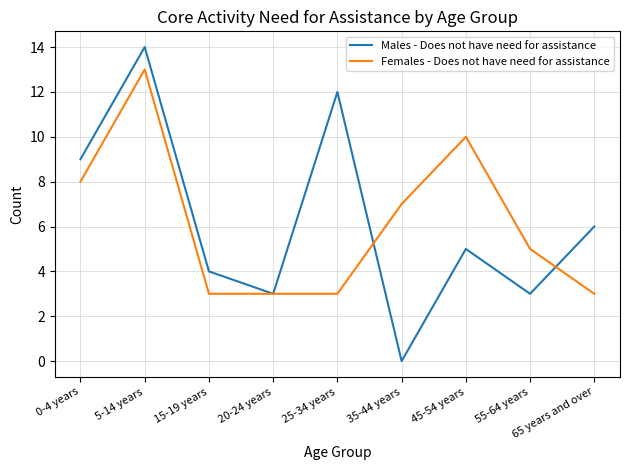

The Males - Does not have need for assistance series shows 14 at 5-14 years. True or false?

True